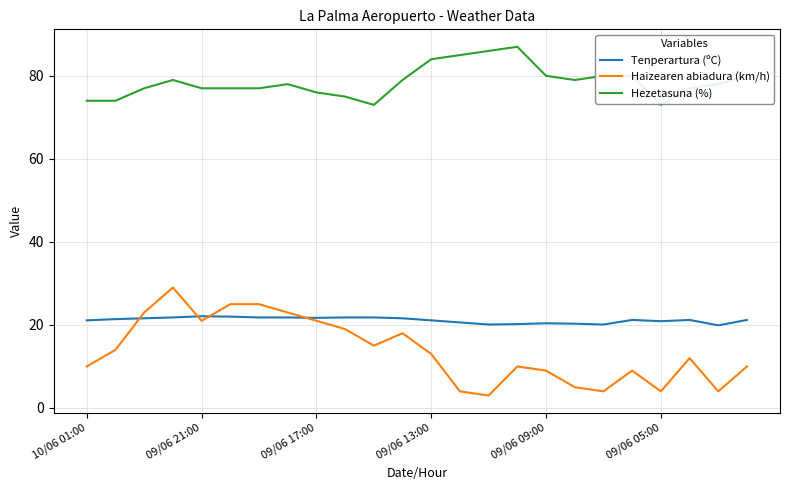

Which series has the largest range (max minus min)?

Haizearen abiadura (km/h)